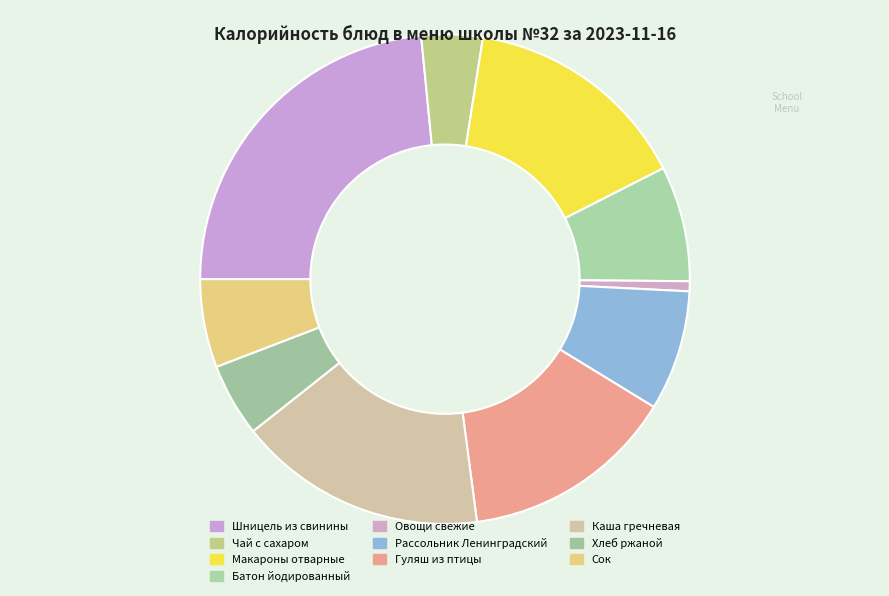

Count the number of slices in the pie.

10